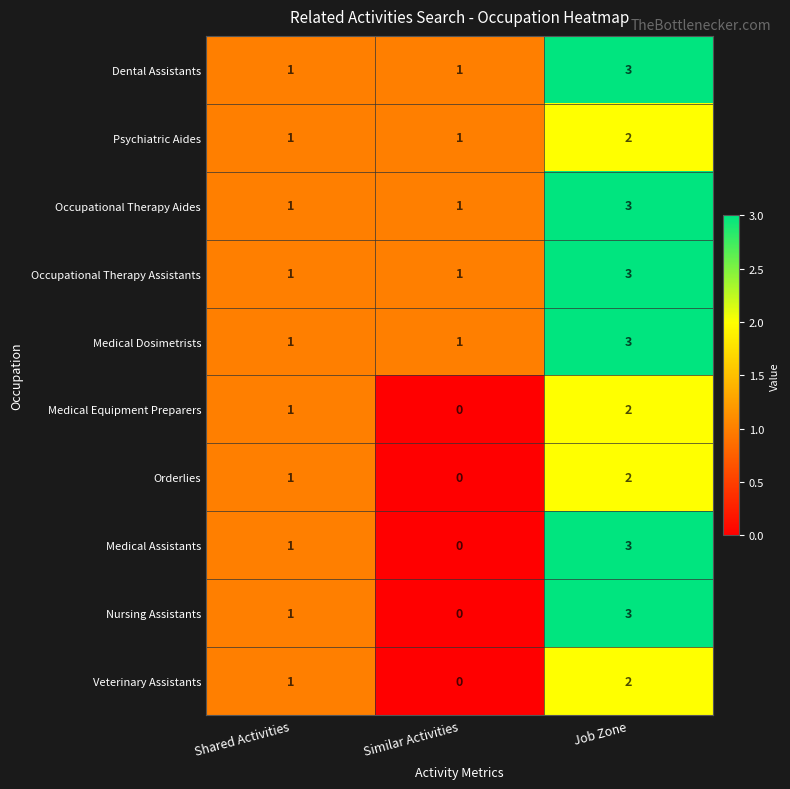

Is the value of Occupational Therapy Assistants at Job Zone greater than the value of Occupational Therapy Aides at Similar Activities?

Yes